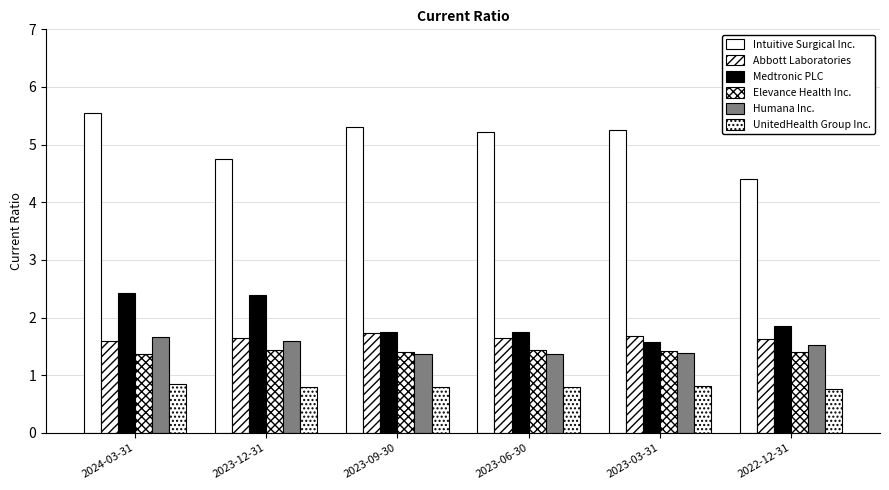

Which series has the largest range (max minus min)?

Intuitive Surgical Inc.